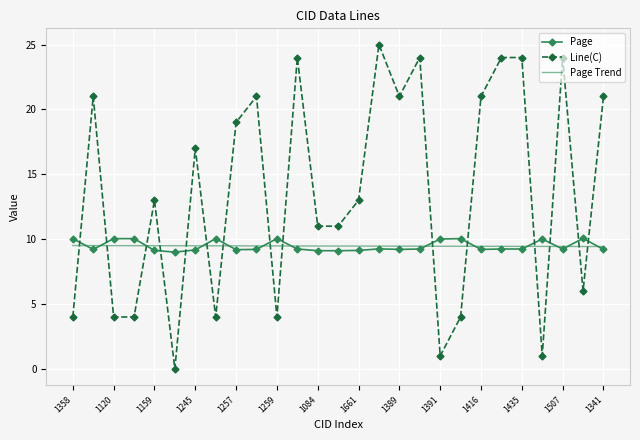

At how many categories does at least one series exceed 22?

6